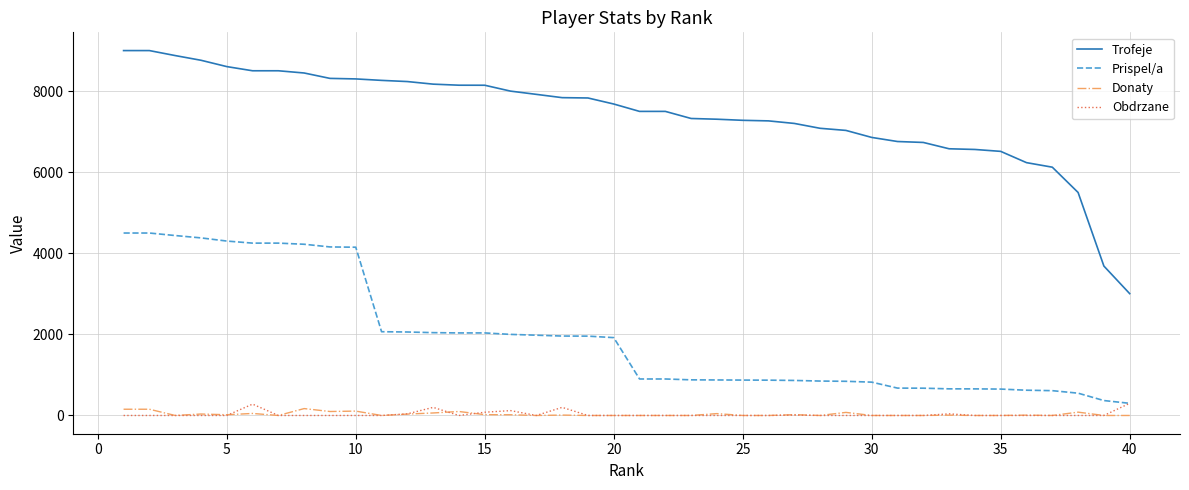

Which series has the largest total across all categories?

Trofeje